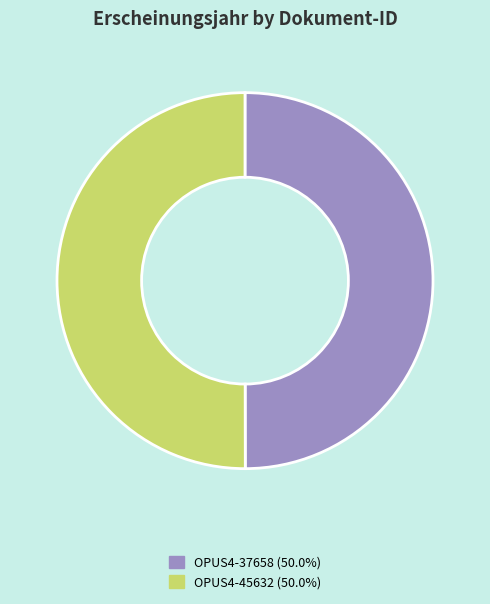

True or false: OPUS4-37658 accounts for 50% of the total.

True